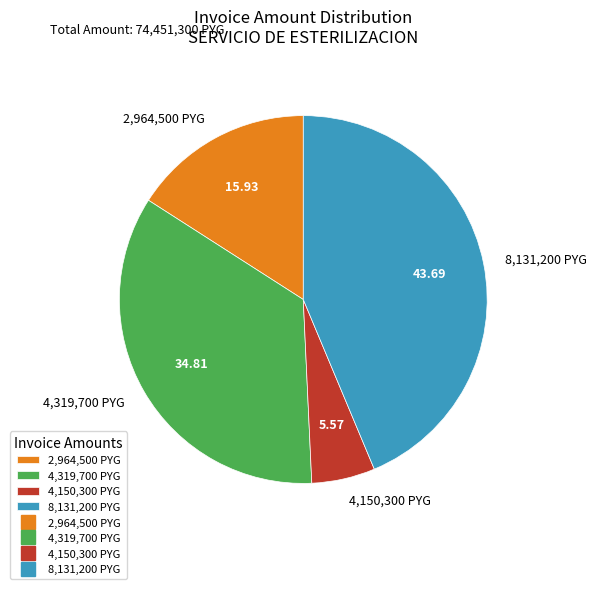

Combined, do 4,319,700 PYG and 4,150,300 PYG account for over 50%?

No